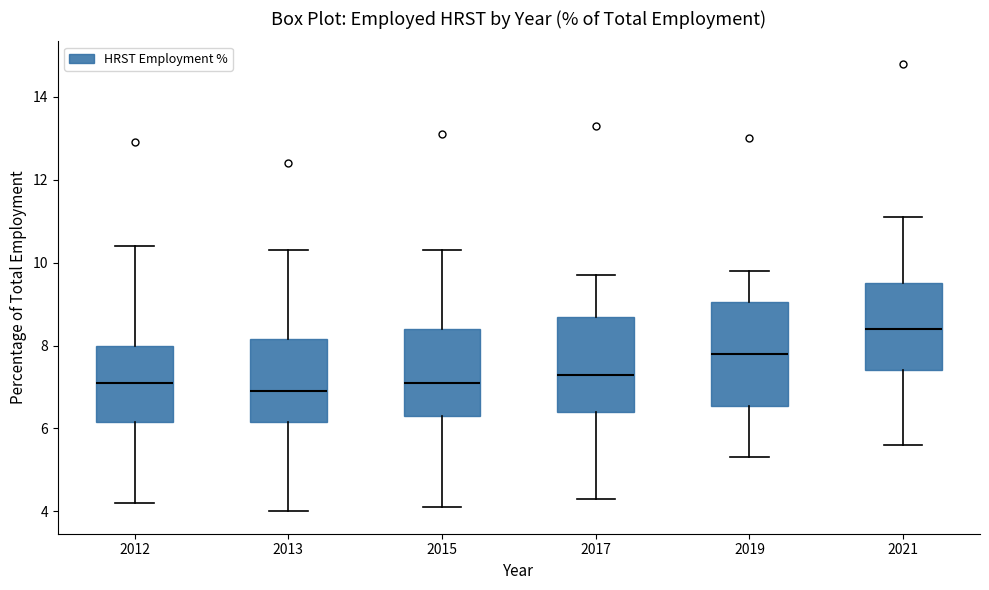

Where is the upper edge of the box at x = 2015 on the y-axis? The values are not printed on the chart, so give them approximately, as read against the axis.

8.4